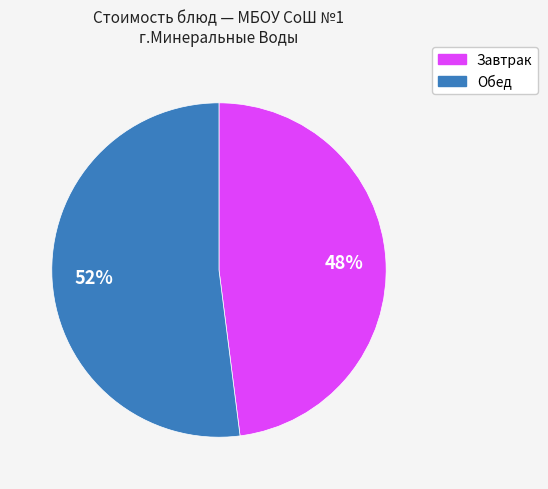

Is there a majority slice in this chart?

Yes